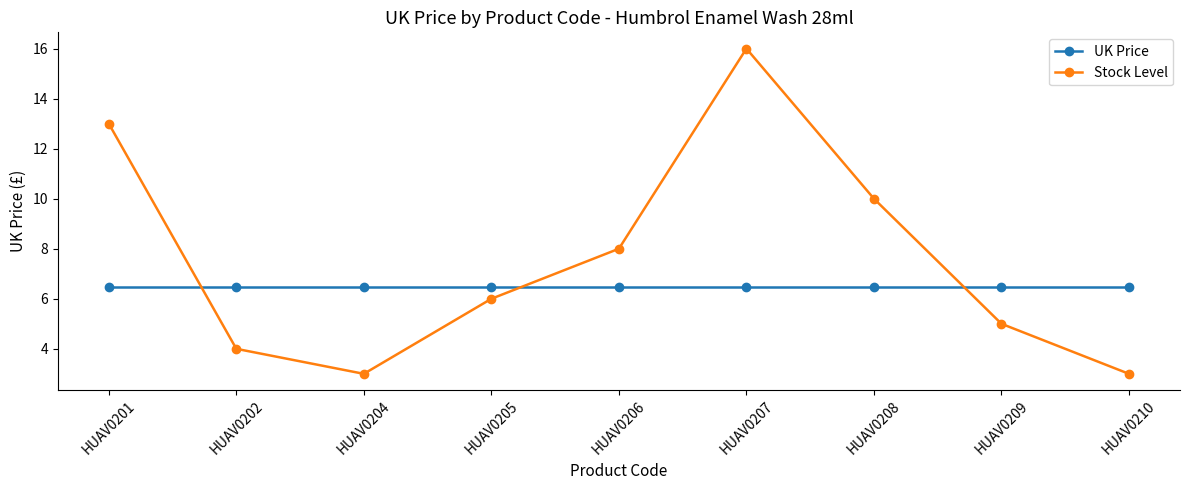

Reading left to right, extract all data points from this chart.

UK Price: 6.5	6.5	6.5	6.5	6.5	6.5	6.5	6.5	6.5
Stock Level: 13.0	4.0	3.0	6.0	8.0	16.0	10.0	5.0	3.0